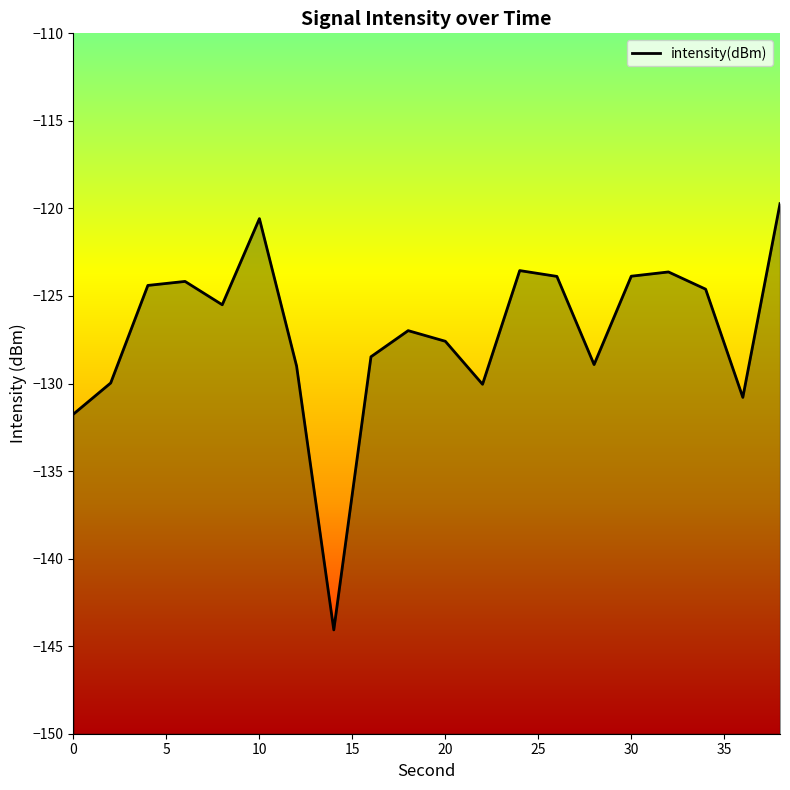

True or false: there are more than 0 points higher than both neighbors.

True